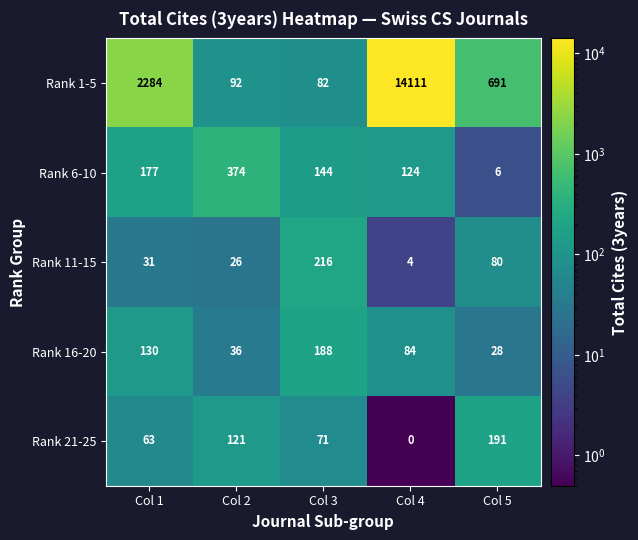

Reading left to right, transcribe all the data shown in this chart.

Rank 1-5: 2284	92	82	14111	691
Rank 6-10: 177	374	144	124	6
Rank 11-15: 31	26	216	4	80
Rank 16-20: 130	36	188	84	28
Rank 21-25: 63	121	71	0	191